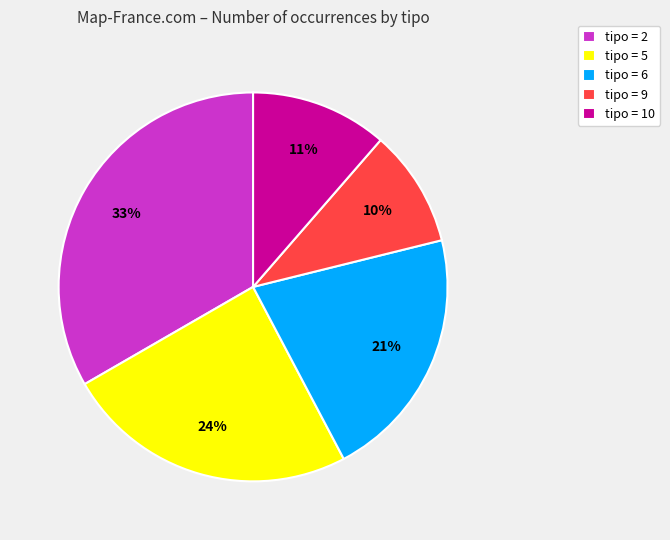

The tipo = 10 slice represents 11% of the pie. True or false?

True